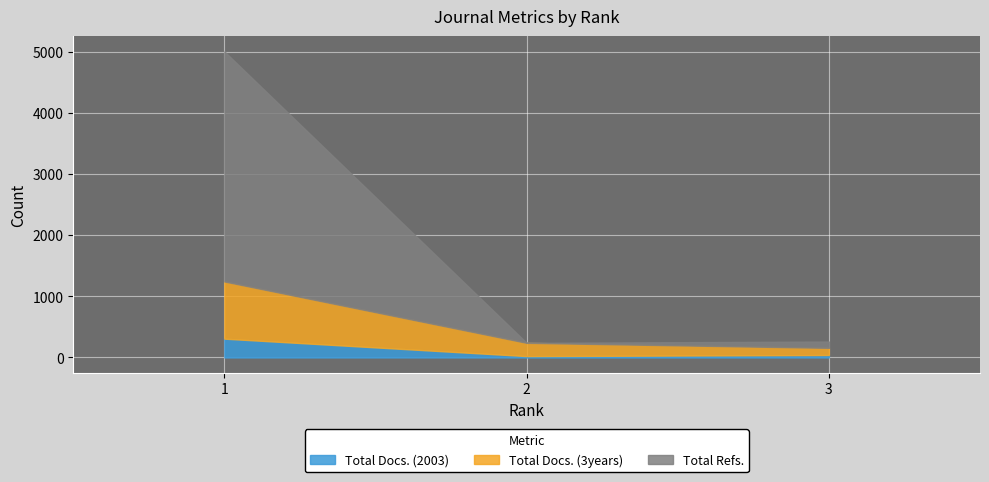

List the series in order of their peak value, highest first.

Total Refs., Total Docs. (3years), Total Docs. (2003)